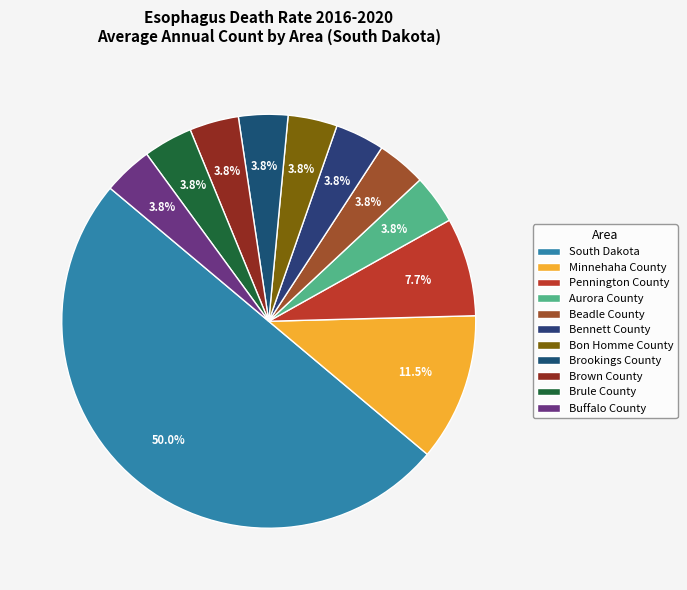

What percentage is the Beadle County slice, to the nearest percent?

4%